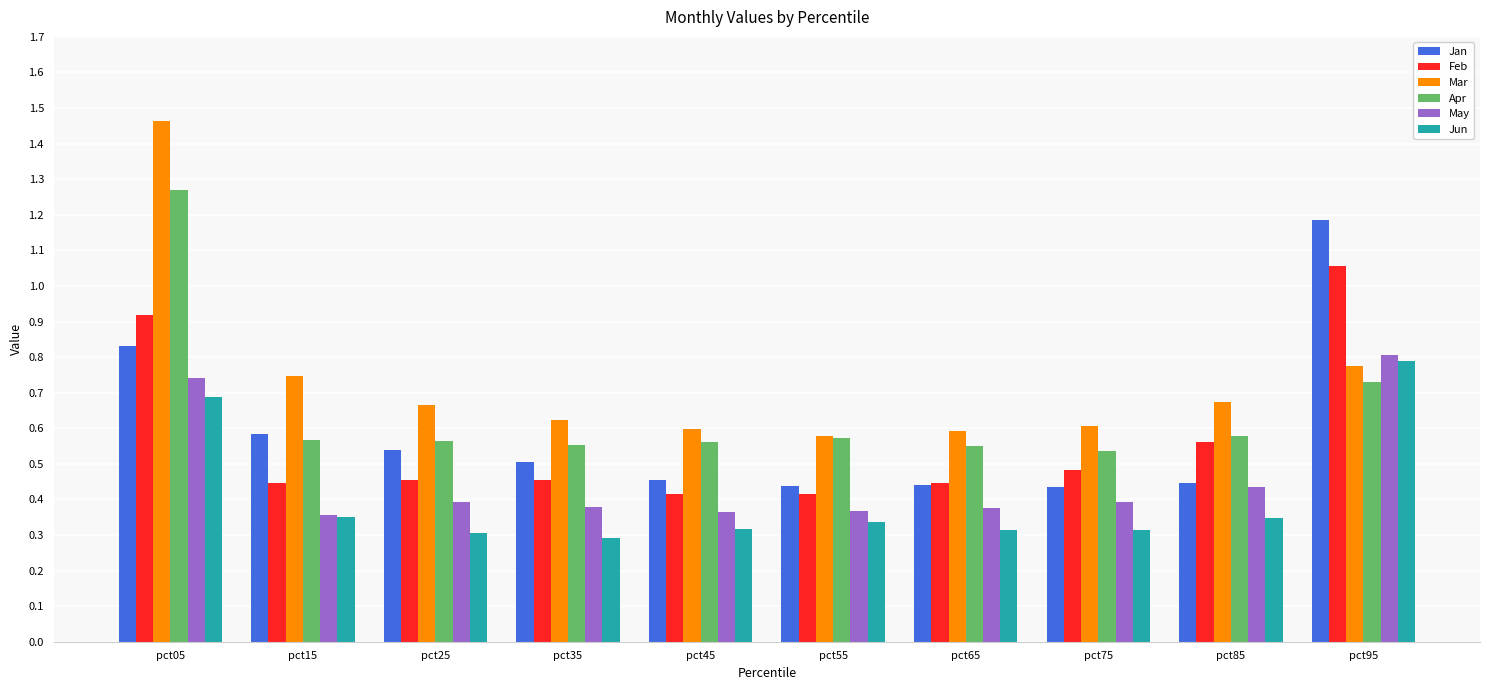

Which series changed the most between pct15 and pct95?

Feb